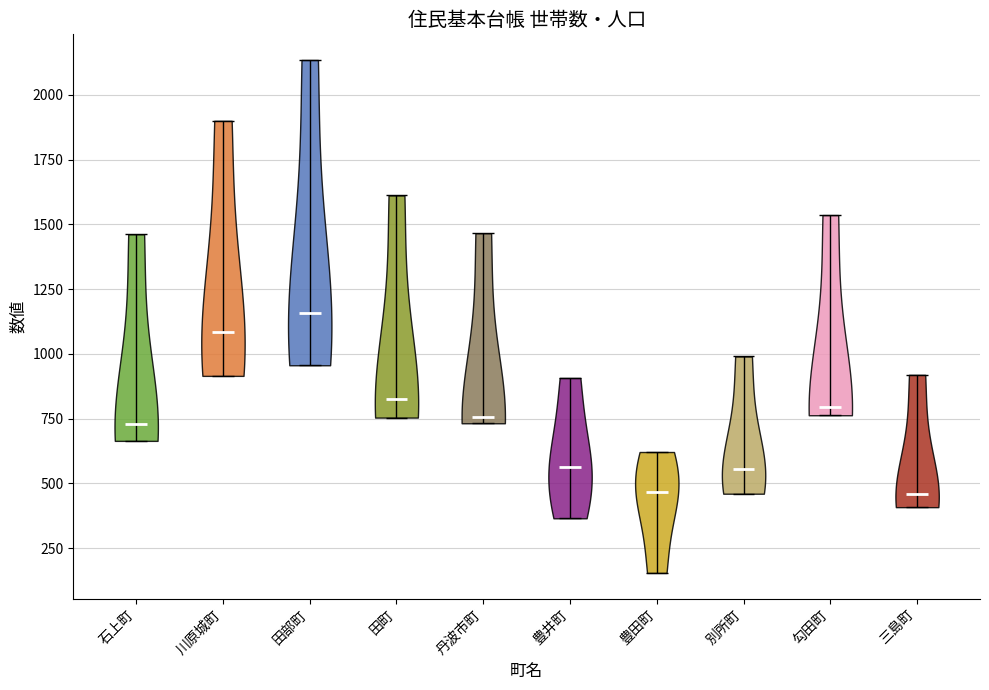

Reading left to right, read every violin against the y-axis: where its median line is, and the lowest and highest points it reaches. The values are not printed on the chart, so give them approximately, as read against the axis.

石上町: median line 750, lowest point 650, highest point 1450
川原城町: median line 1100, lowest point 900, highest point 1900
田部町: median line 1150, lowest point 950, highest point 2150
田町: median line 800, lowest point 750, highest point 1600
丹波市町: median line 750, lowest point 750, highest point 1450
豊井町: median line 550, lowest point 350, highest point 900
豊田町: median line 450, lowest point 150, highest point 600
別所町: median line 550, lowest point 450, highest point 1000
勾田町: median line 800, lowest point 750, highest point 1550
三島町: median line 450, lowest point 400, highest point 900